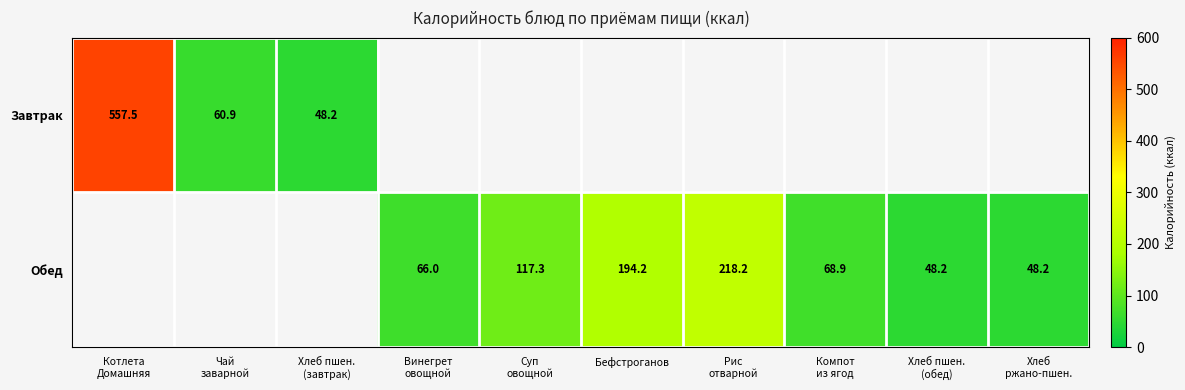

At which label does Завтрак reach its peak?

Котлета Домашняя